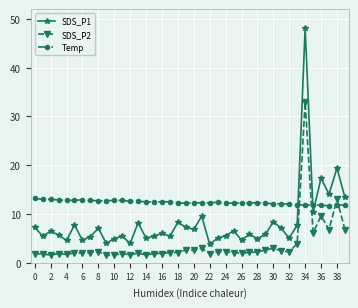

How many series are shown in this chart?

3